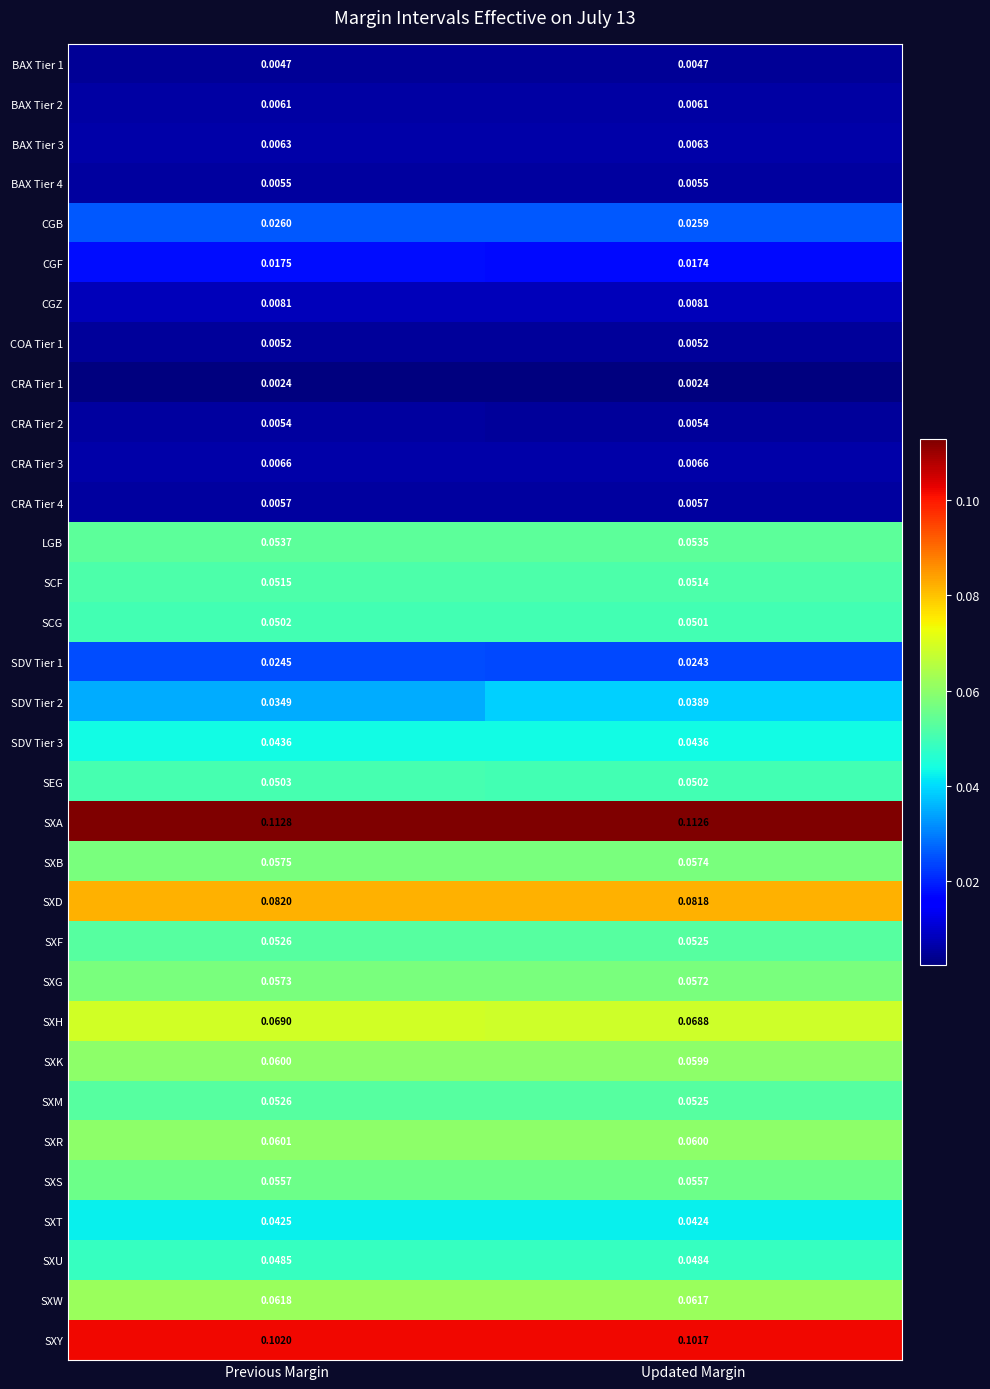

Is the value of COA Tier 1 at Previous Margin greater than the value of SDV Tier 1 at Previous Margin?

No